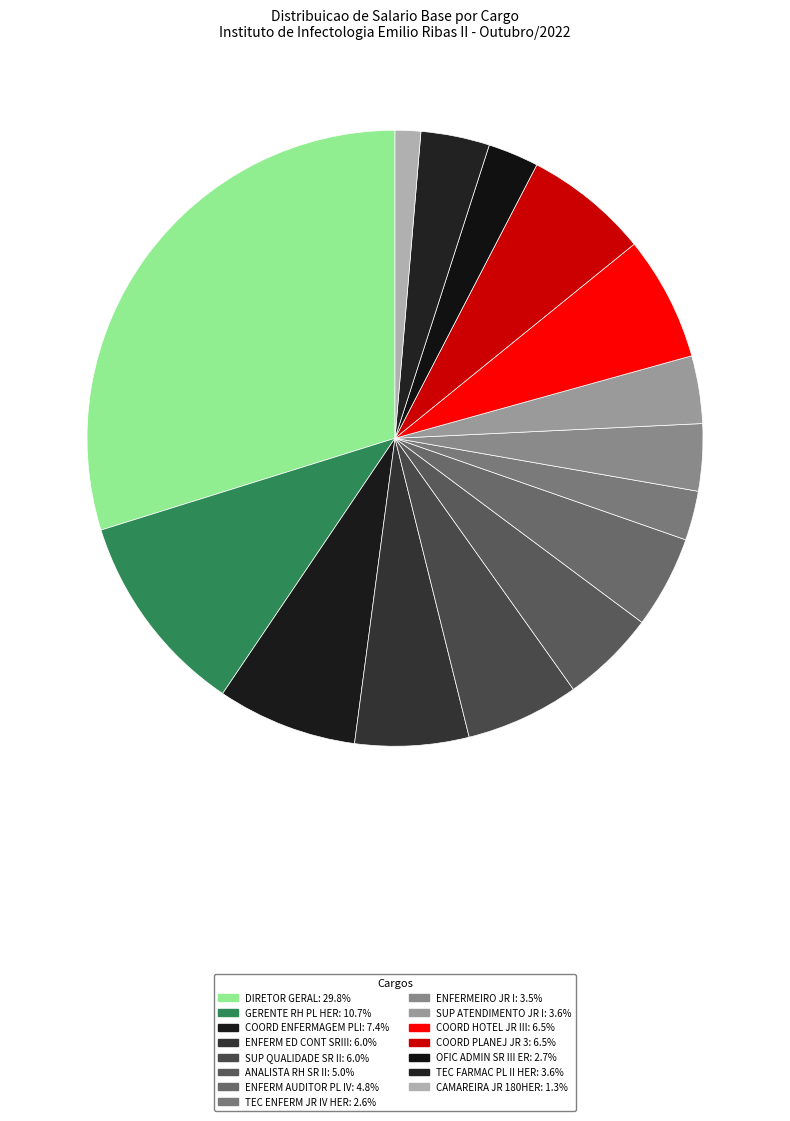

To the nearest percent, what is the difference between the ANALISTA RH SR II and DIRETOR GERAL slice percentages?

25%